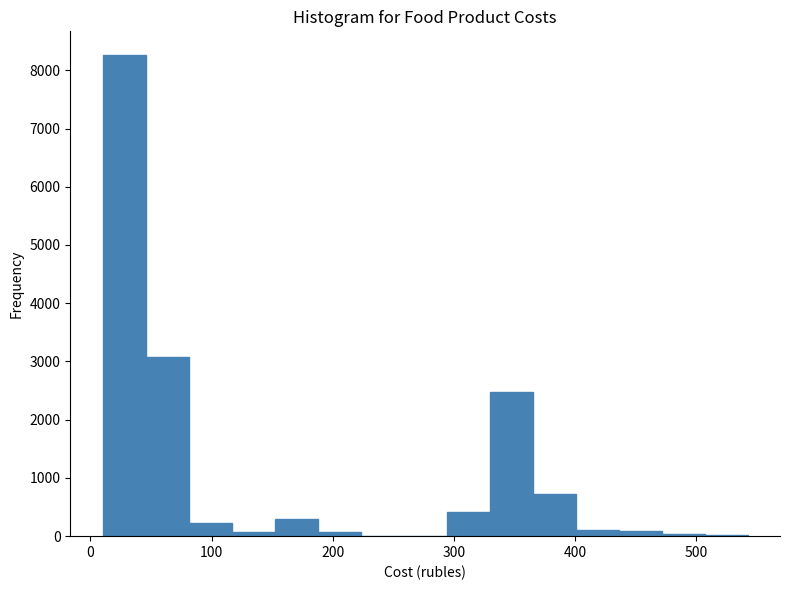

Around what value on the x-axis is the tallest bar? Give the approximate position of its centre, as read against the axis.

30